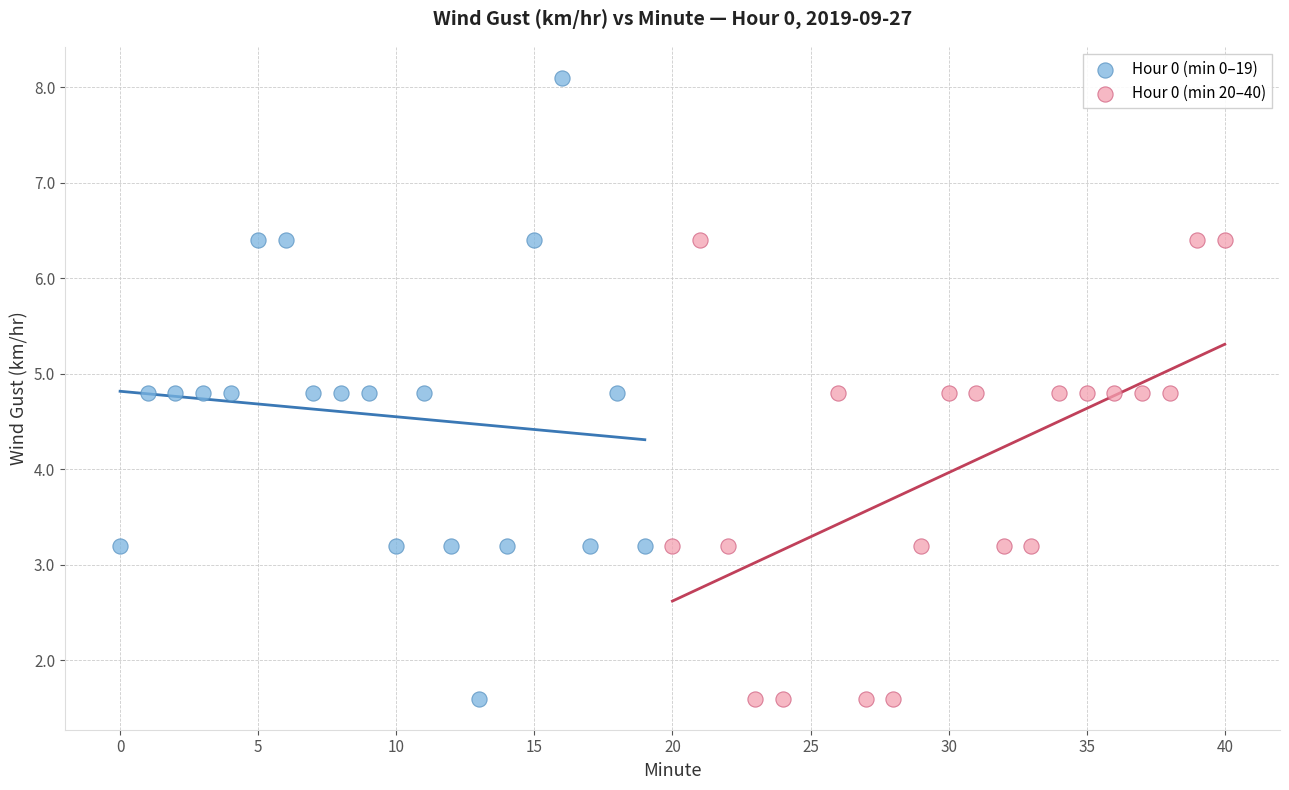

Which series has the largest Y range (max minus min)?

Hour 0 (min 0–19)